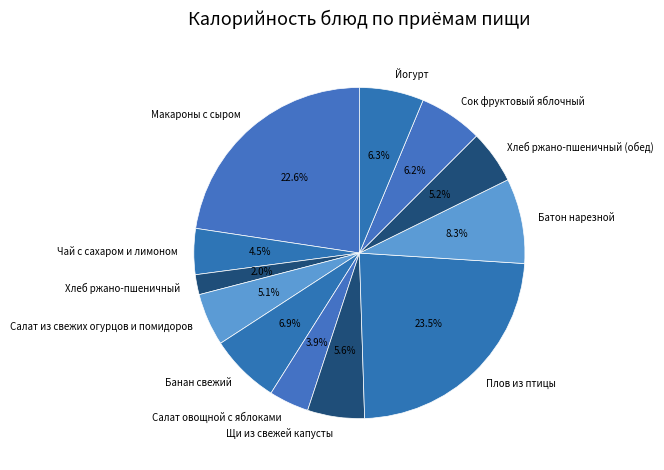

Count the number of slices in the pie.

12